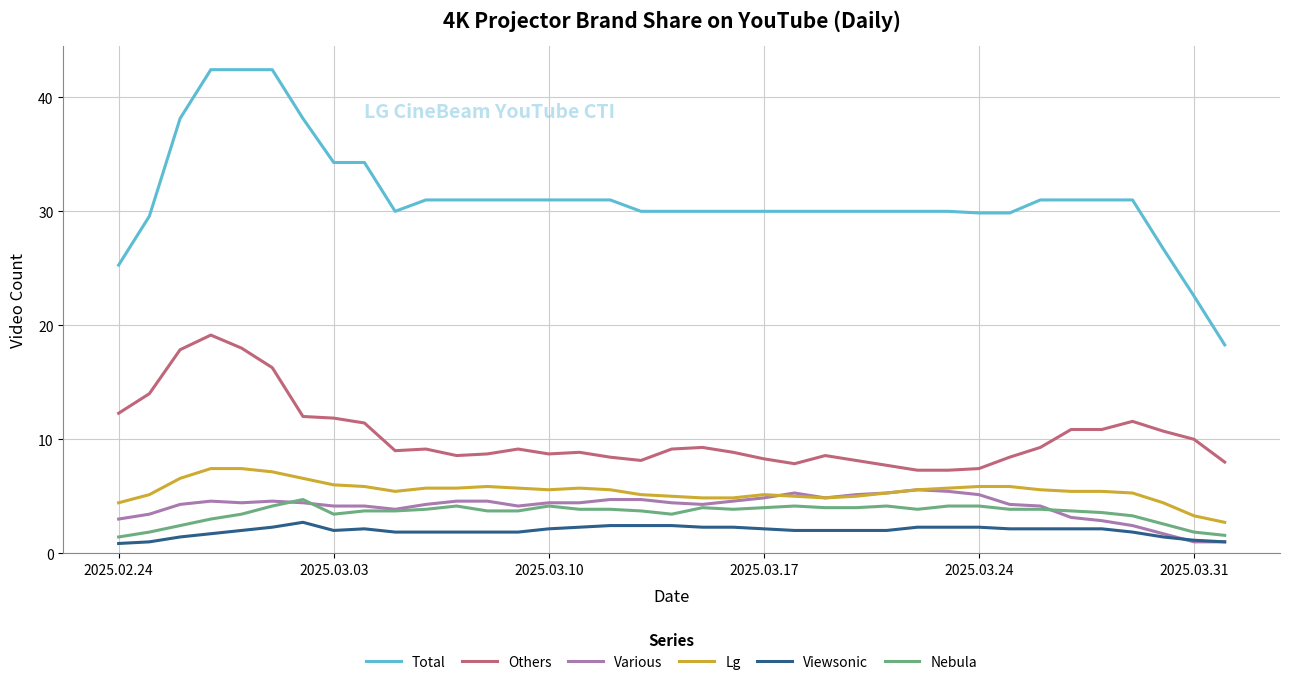

True or false: Lg and Total intersect in this chart.

False